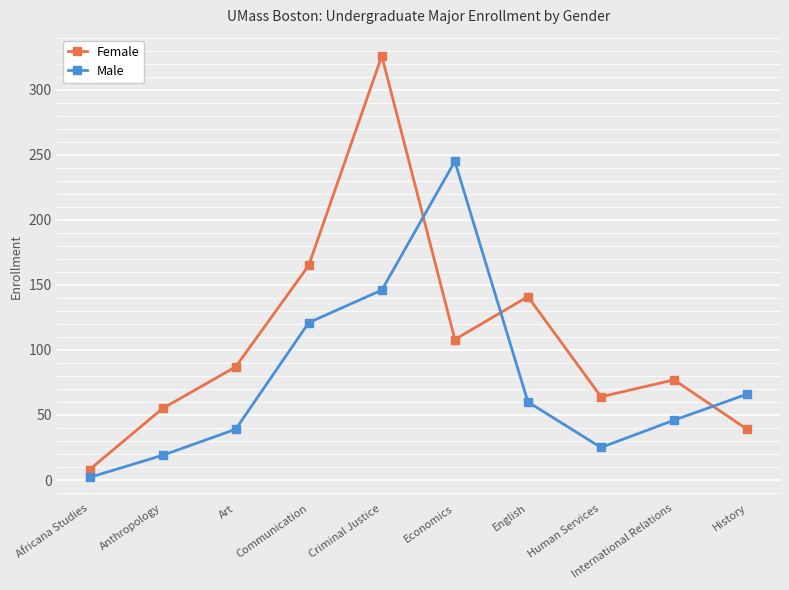

Reading left to right, extract all data points from this chart.

Female: Africana Studies=8	Anthropology=55	Art=87	Communication=165	Criminal Justice=326	Economics=108	English=141	Human Services=64	International Relations=77	History=39
Male: Africana Studies=2	Anthropology=19	Art=39	Communication=121	Criminal Justice=146	Economics=245	English=60	Human Services=25	International Relations=46	History=66